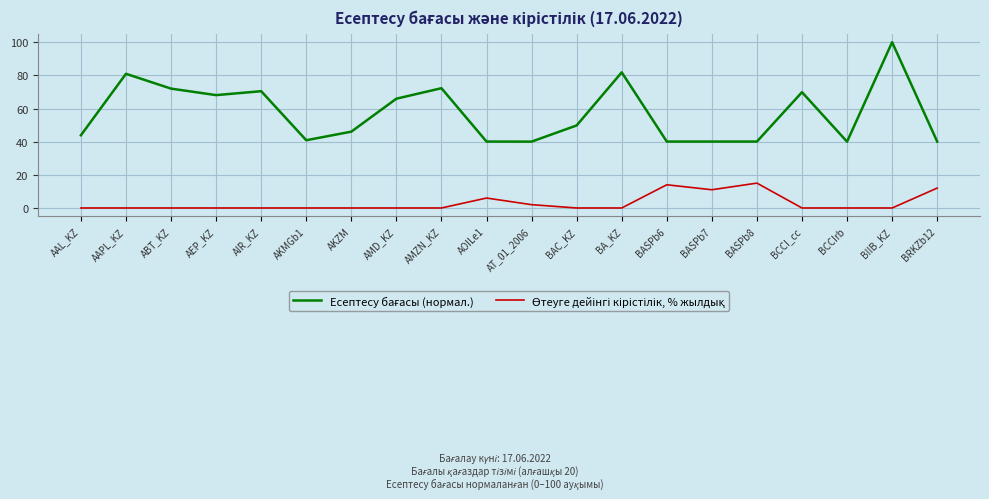

What position from the right is AMZN_KZ?

12